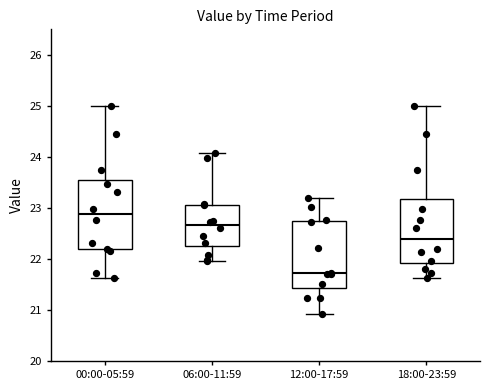

Reading left to right, transcribe this box plot: for each box, give where its median line is, the range the box spans, and where its two whiskers end, as read against the y-axis. The values are not printed on the chart, so give them approximately, as read against the axis.

00:00-05:59: median 22.9, box 22.2 to 23.5, whiskers 21.6 to 25.0
06:00-11:59: median 22.7, box 22.3 to 23.1, whiskers 22.0 to 24.1
12:00-17:59: median 21.7, box 21.4 to 22.7, whiskers 20.9 to 23.2
18:00-23:59: median 22.4, box 21.9 to 23.2, whiskers 21.6 to 25.0